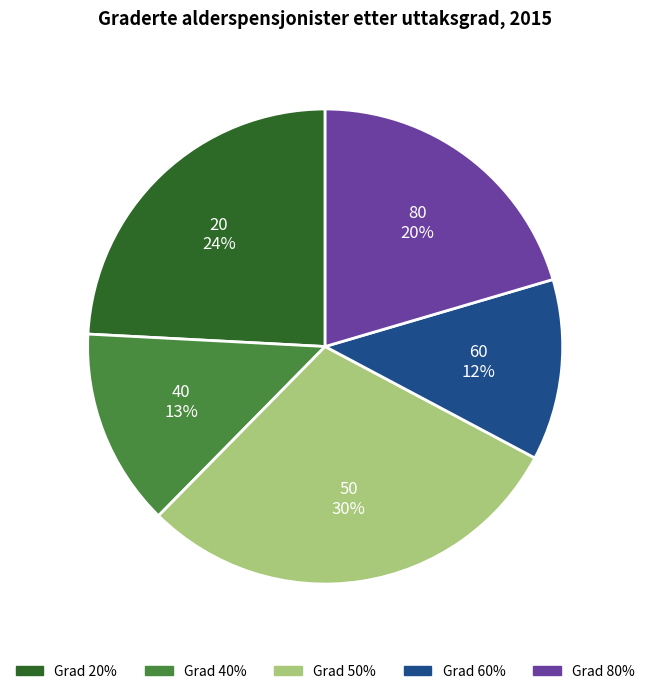

To the nearest percent, what is the average slice percentage?

20%